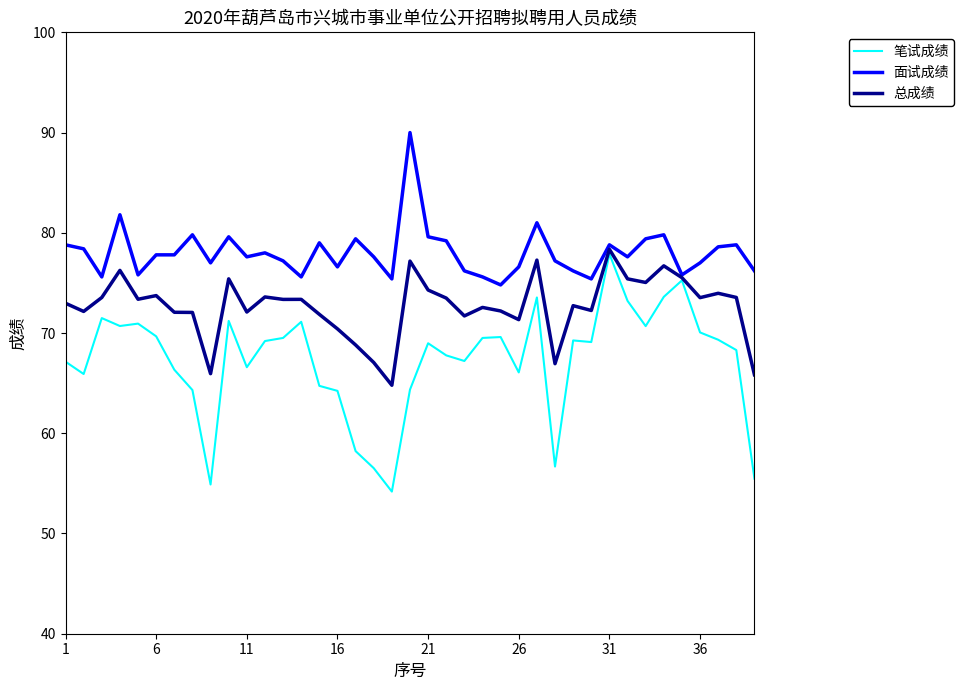

Which series has the largest range (max minus min)?

笔试成绩